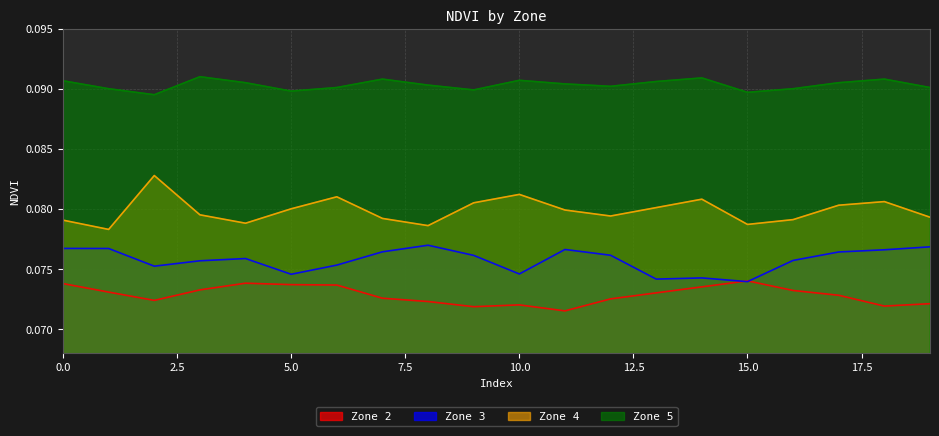

Rank the series by their maximum value, from highest to lowest.

Zone 5, Zone 4, Zone 3, Zone 2